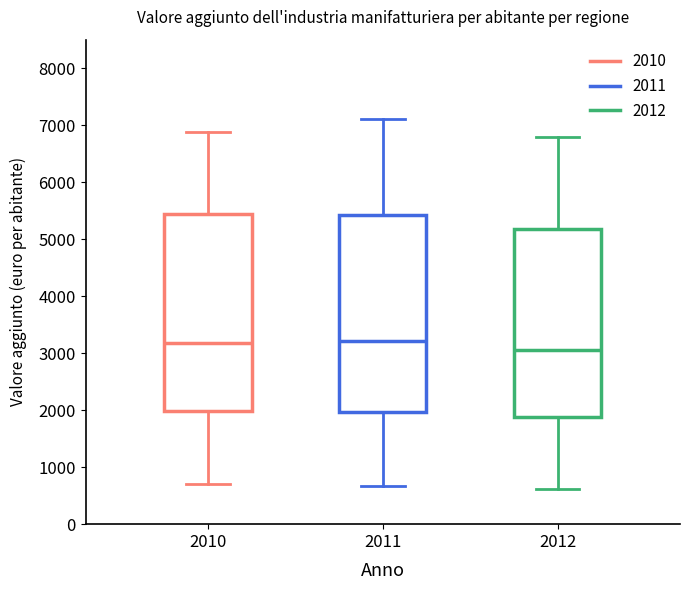

Where does the upper whisker of the box at x = 2011 end on the y-axis? The values are not printed on the chart, so give them approximately, as read against the axis.

7100